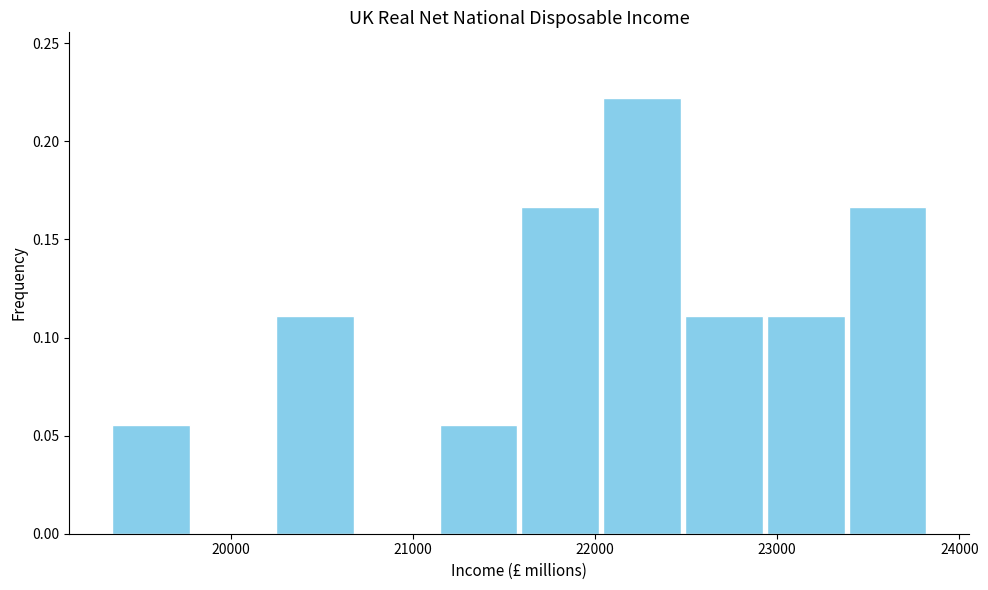

Reading left to right, list every bar in this chart as the range it spans on the x-axis followed by its height. Neither the bar edges nor the heights are printed on the chart, so give them approximately, as read against the axes.

19300 to 19800: 0.055
19800 to 20200: 0
20200 to 20700: 0.110
20700 to 21100: 0
21100 to 21600: 0.055
21600 to 22000: 0.165
22000 to 22500: 0.220
22500 to 22900: 0.110
22900 to 23400: 0.110
23400 to 23800: 0.165